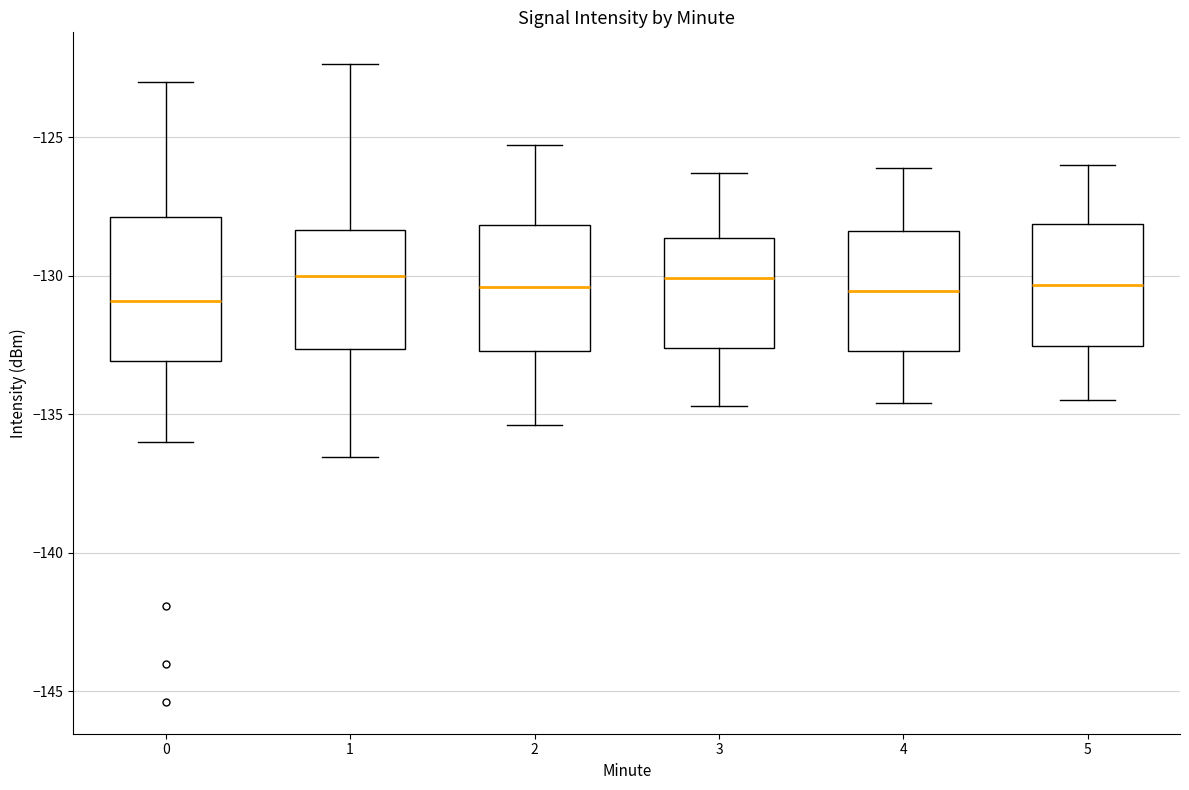

Where is the upper edge of the box at x = 0 on the y-axis? The values are not printed on the chart, so give them approximately, as read against the axis.

-128.0